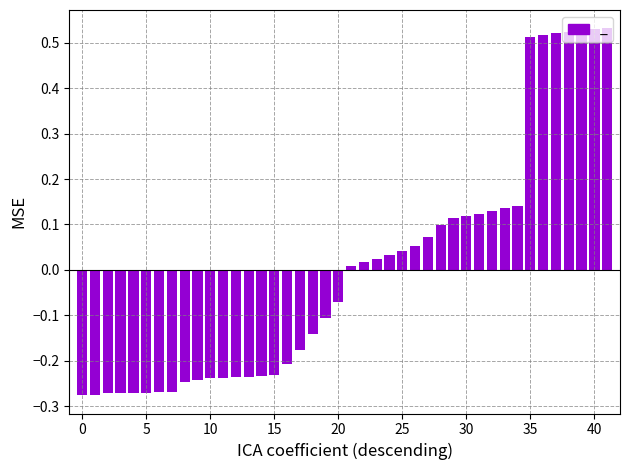

What is the difference between the maximum and minimum values?

0.8